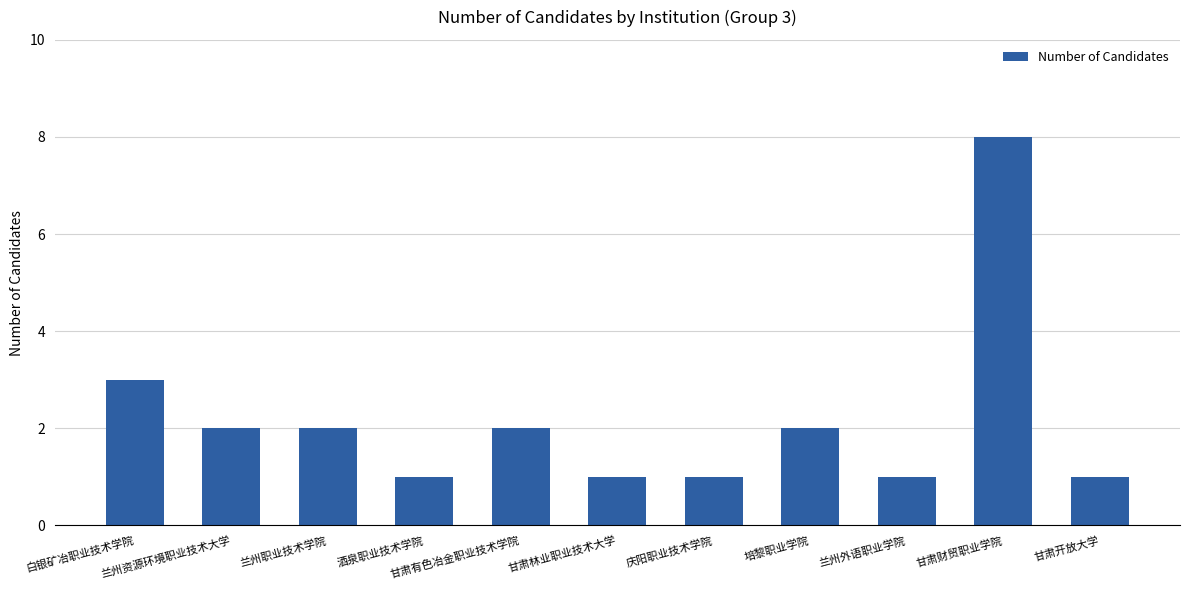

What is the maximum value shown in the chart?

8